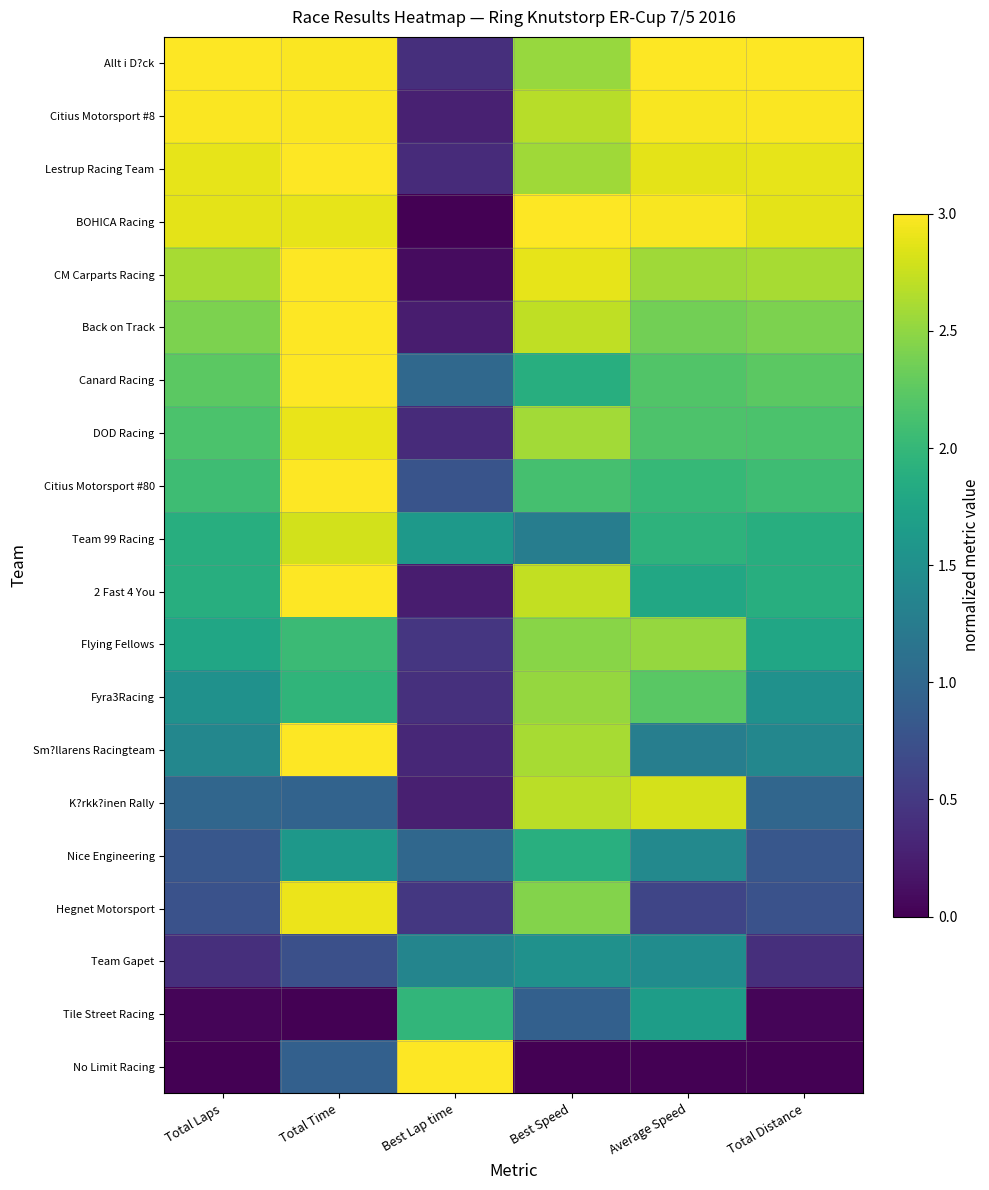

Count the number of categories in the chart.

6